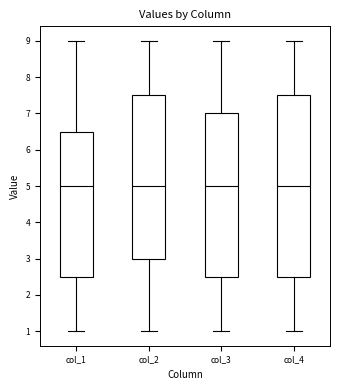

Reading left to right, transcribe this box plot: for each box, give where its median line is, the range the box spans, and where its two whiskers end, as read against the y-axis. The values are not printed on the chart, so give them approximately, as read against the axis.

col_1: median 5.0, box 2.5 to 6.5, whiskers 1.0 to 9.0
col_2: median 5.0, box 3.0 to 7.5, whiskers 1.0 to 9.0
col_3: median 5.0, box 2.5 to 7.0, whiskers 1.0 to 9.0
col_4: median 5.0, box 2.5 to 7.5, whiskers 1.0 to 9.0